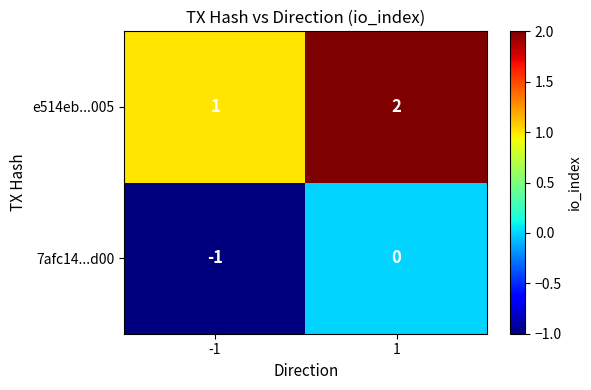

Which series has the largest total across all categories?

e514eb...005